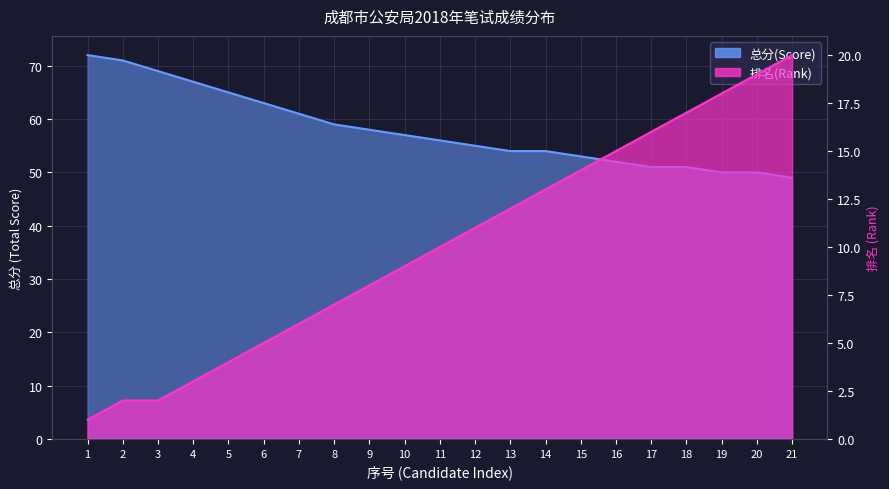

Reading right to left, list all the values displayed in this chart.

总分(Score): 21=49	20=50	19=50	18=51	17=51	16=52	15=53	14=54	13=54	12=55	11=56	10=57	9=58	8=59	7=61	6=63	5=65	4=67	3=69	2=71	1=72
排名(Rank): 21=20	20=19	19=18	18=17	17=16	16=15	15=14	14=13	13=12	12=11	11=10	10=9	9=8	8=7	7=6	6=5	5=4	4=3	3=2	2=2	1=1